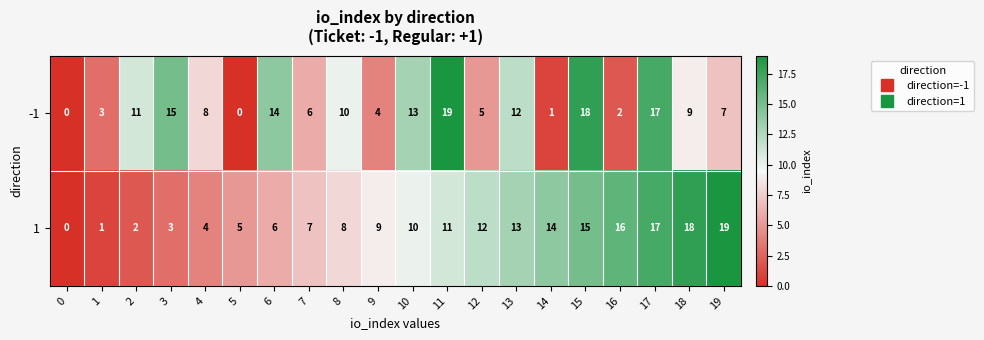

What is the difference between the second highest and second lowest values in the 1 series?

17